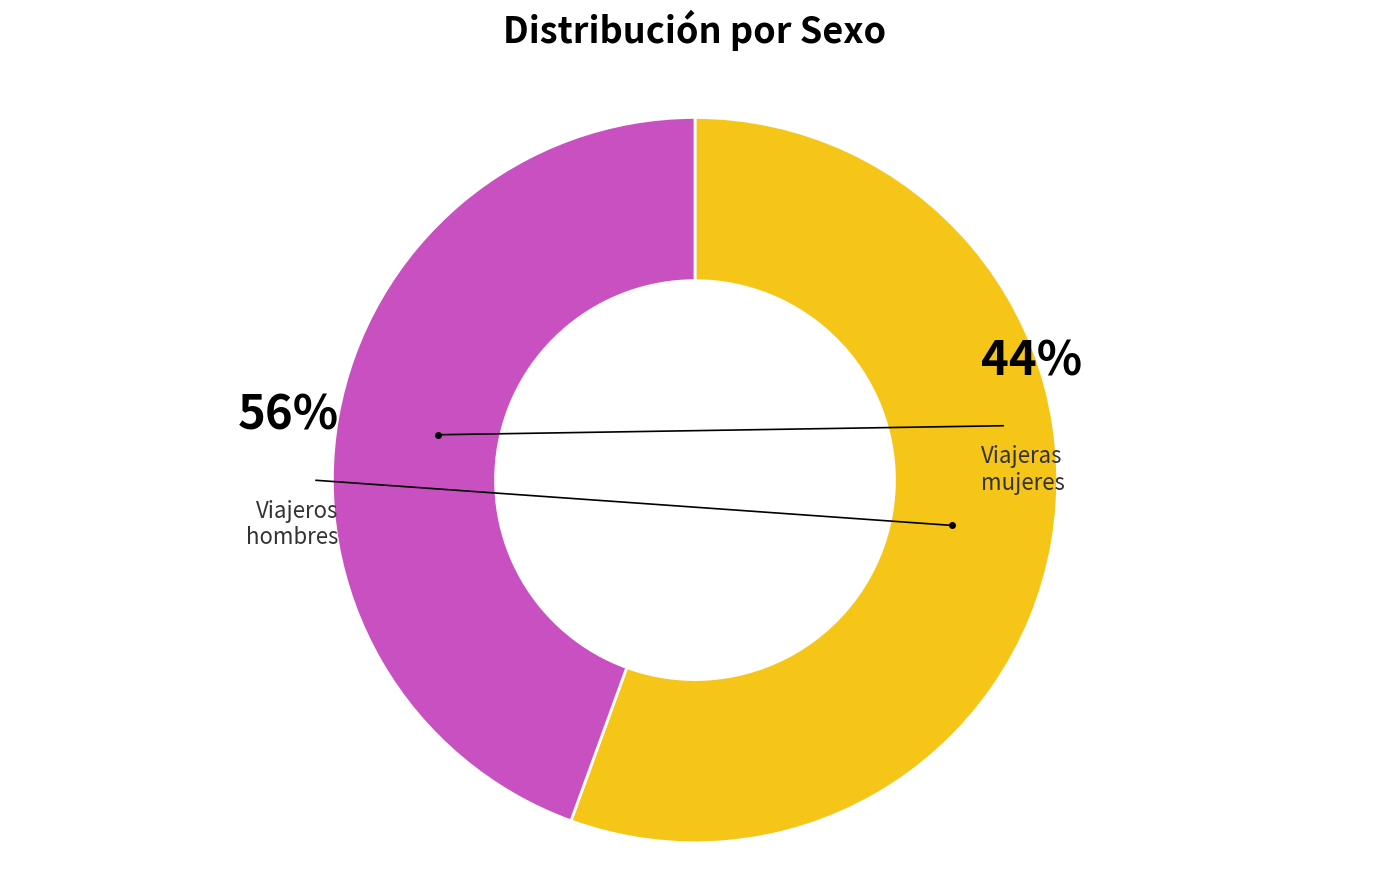

What percentage is the Hombre slice, to the nearest percent?

56%